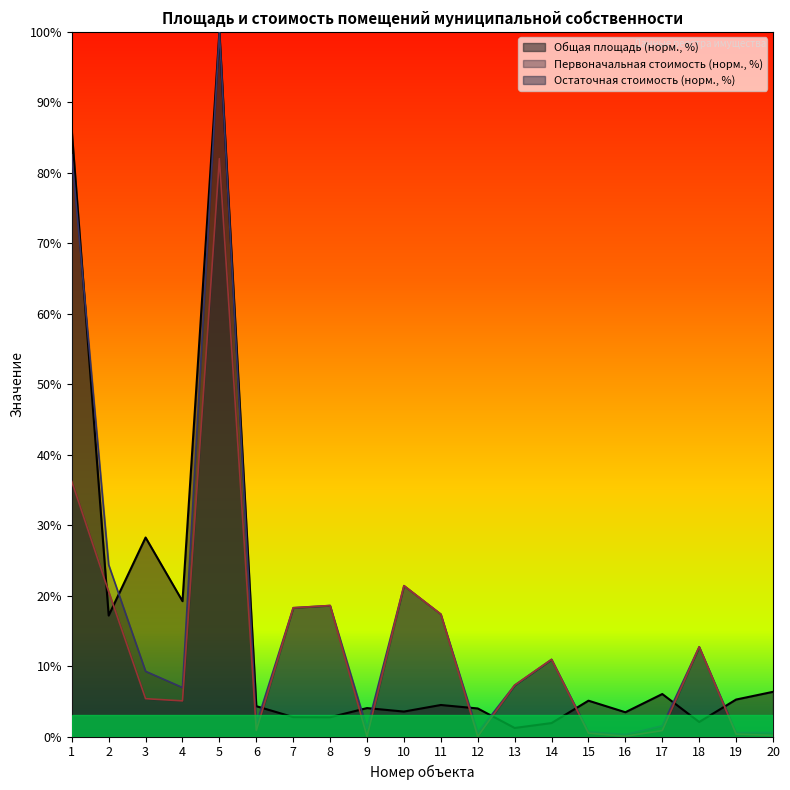

What is the value of the Общая площадь (кв. м.) point at the 5th from the left?

100.0